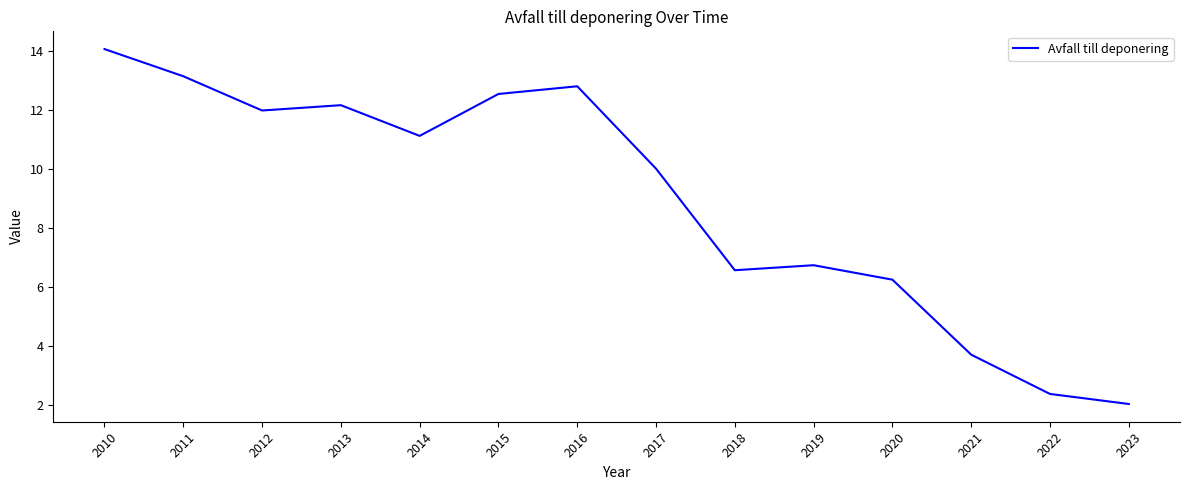

What is the difference between the values at 2023 and 2013?

10.1